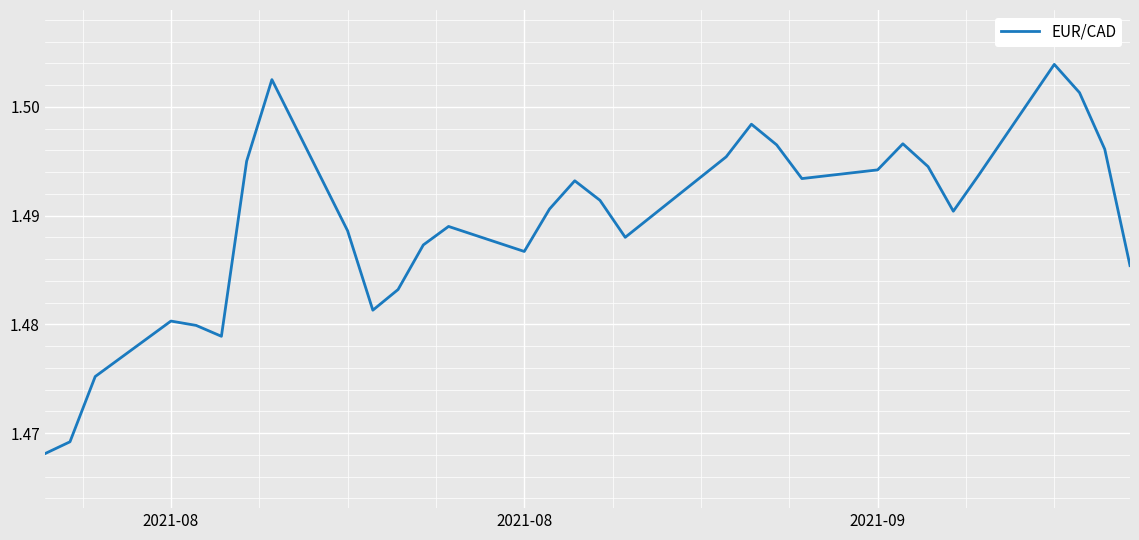

Reading right to left, extract all data points from this chart.

1.5	1.5	1.5	1.5	1.5	1.5	1.5	1.5	1.5	1.5	1.5	1.5	1.5	1.5	1.5	1.5	1.5	1.5	1.5	1.5	1.5	1.5	1.5	1.5	1.5	1.5	1.5	1.5	1.5	1.5	1.5